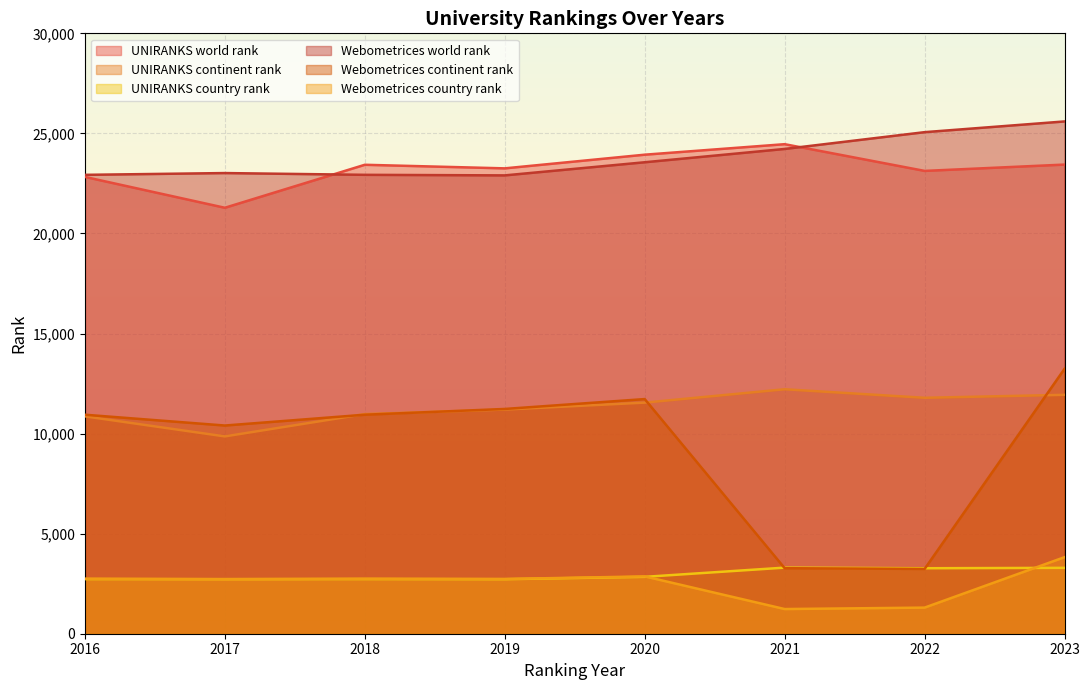

Where is the first local minimum for UNIRANKS continent rank?

2017